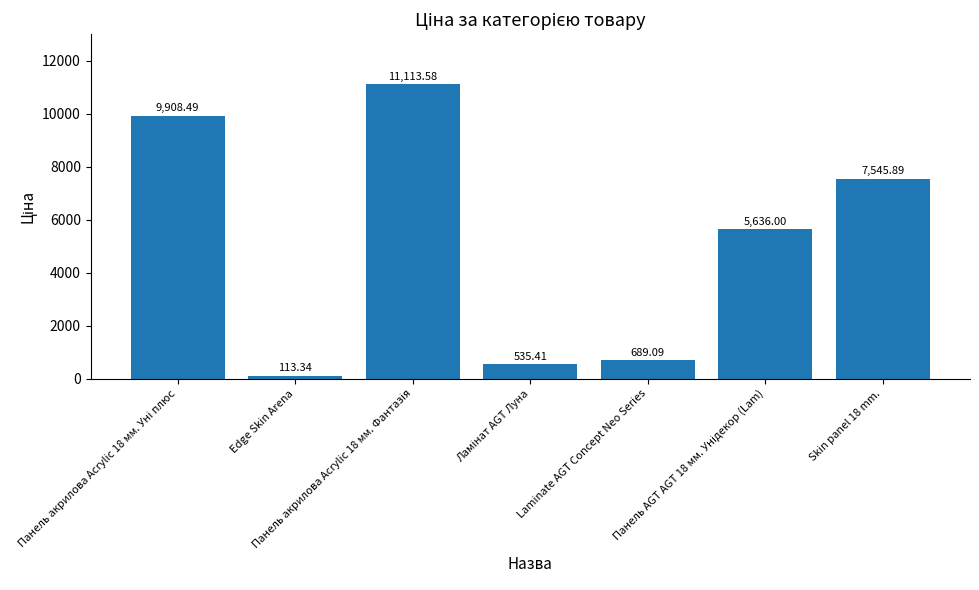

How many values are below 5636?

3